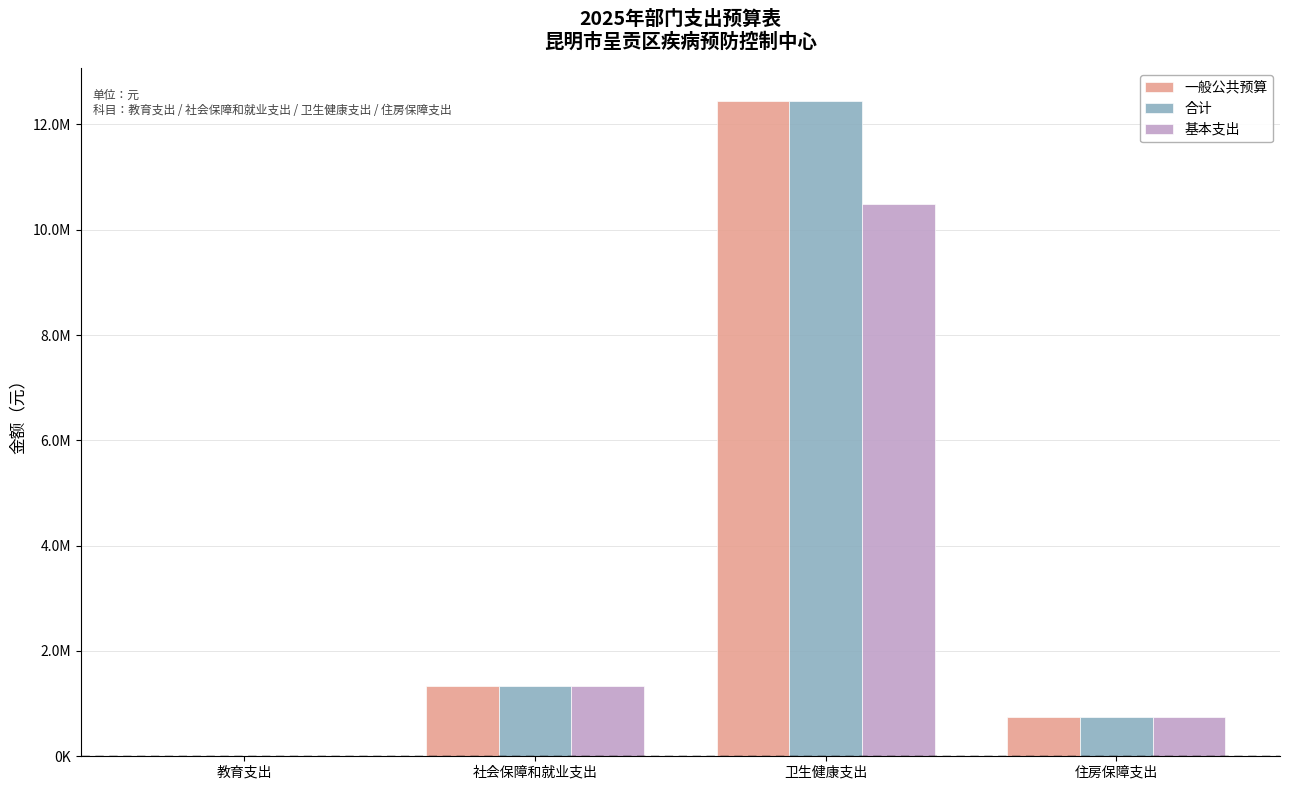

What is the label of the 4th bar from the left?

住房保障支出